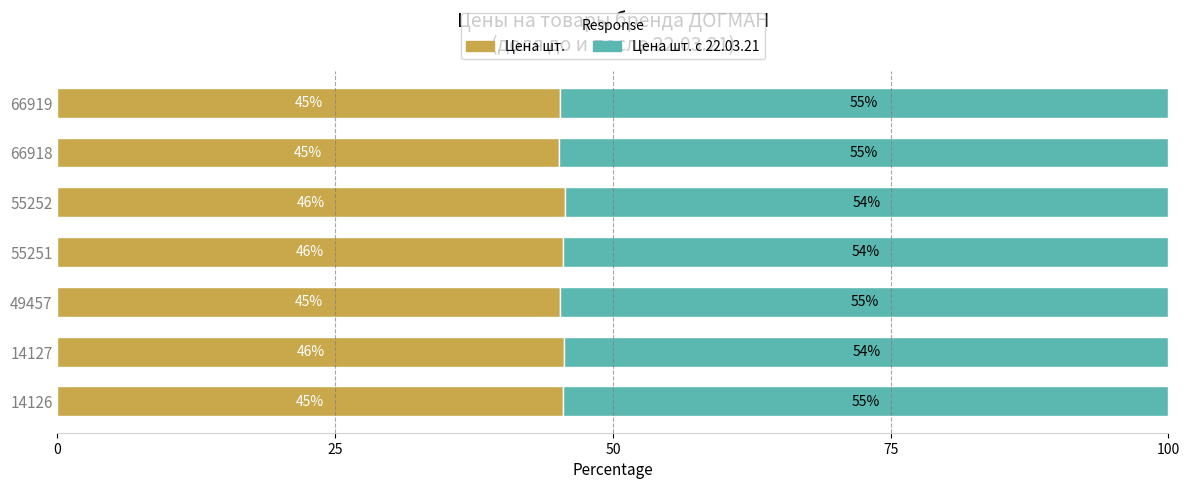

What is the average value of the Цена шт. series?

45.4